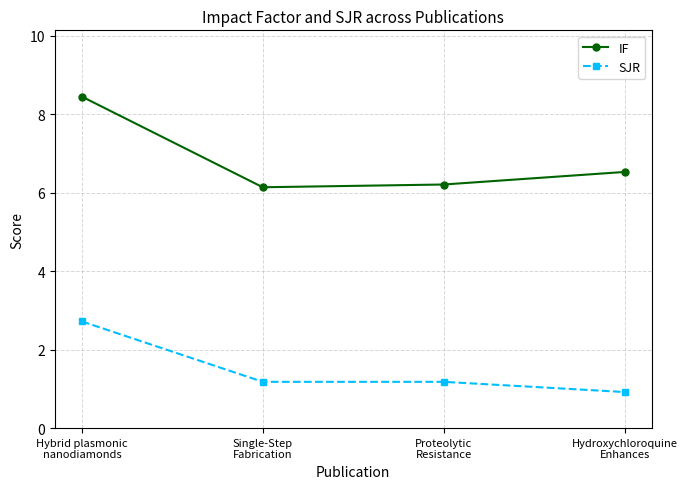

What is the average value of the SJR series?

1.5